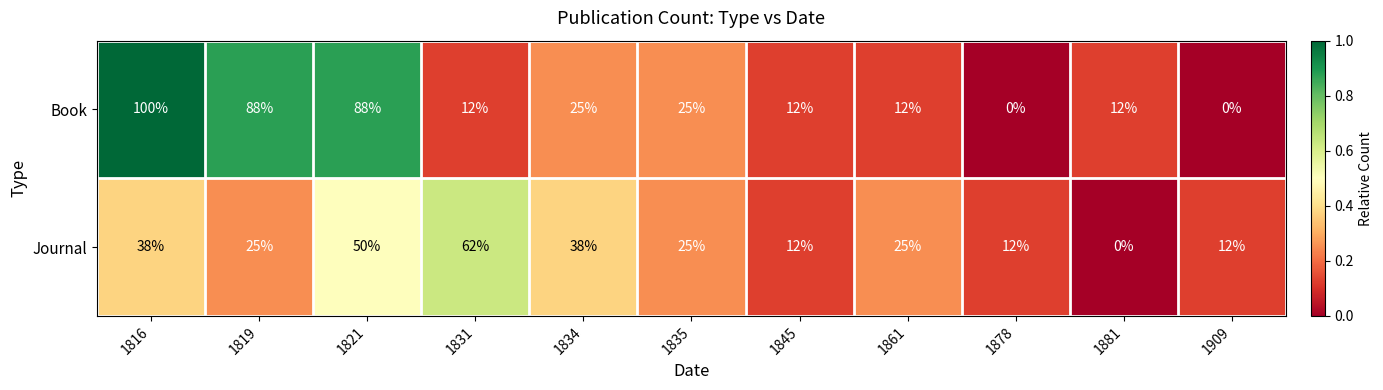

Rank the series at 1909 from highest to lowest value.

Journal, Book